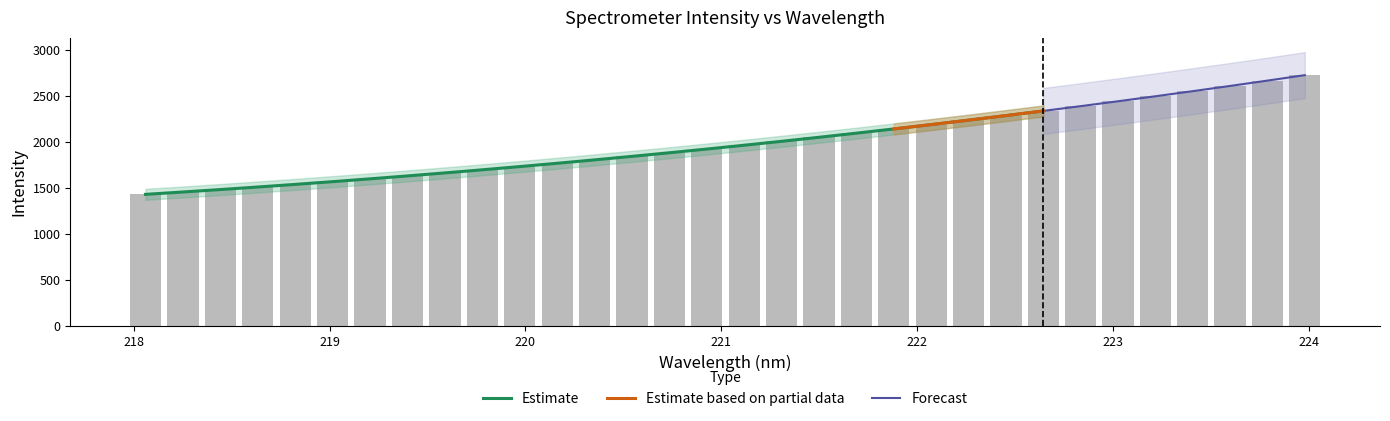

What is the minimum value shown in the chart?

1428.5